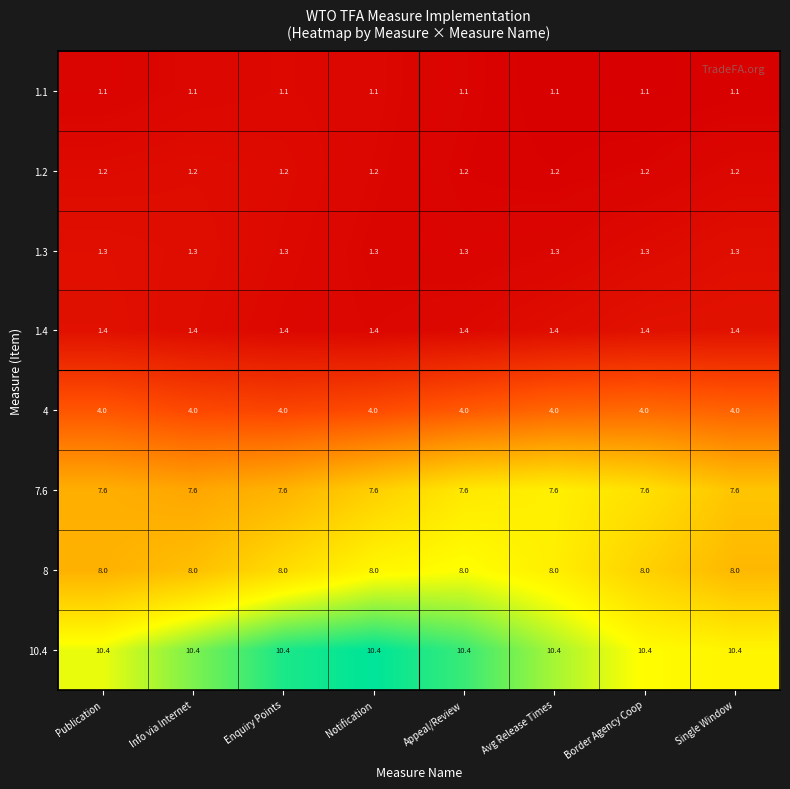

What is the smallest value displayed?

1.1